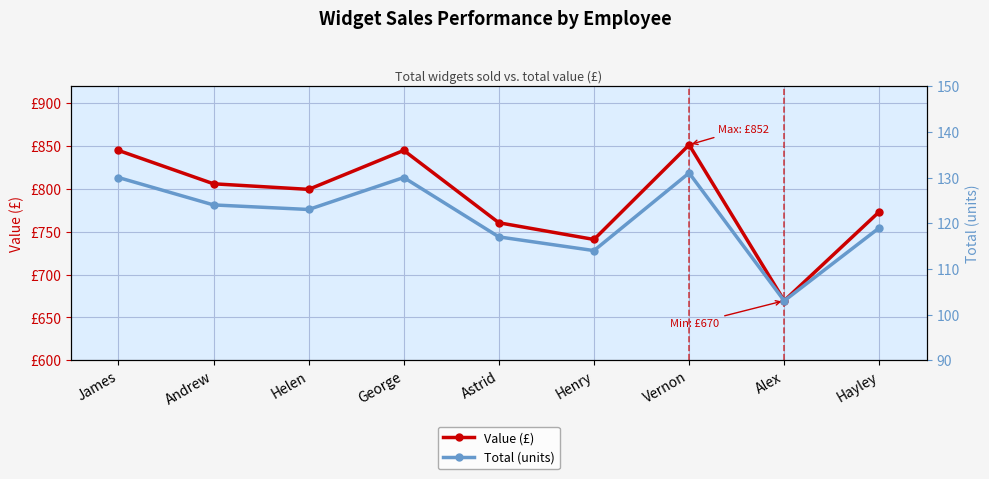

What is the label of the 5th point from the right?

Astrid